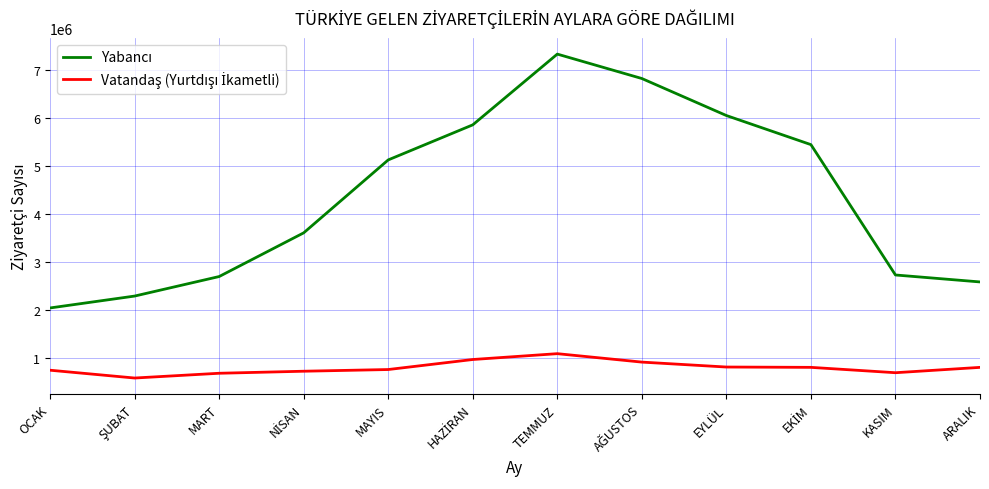

What is the spread (max minus min) of values at TEMMUZ?

6238903